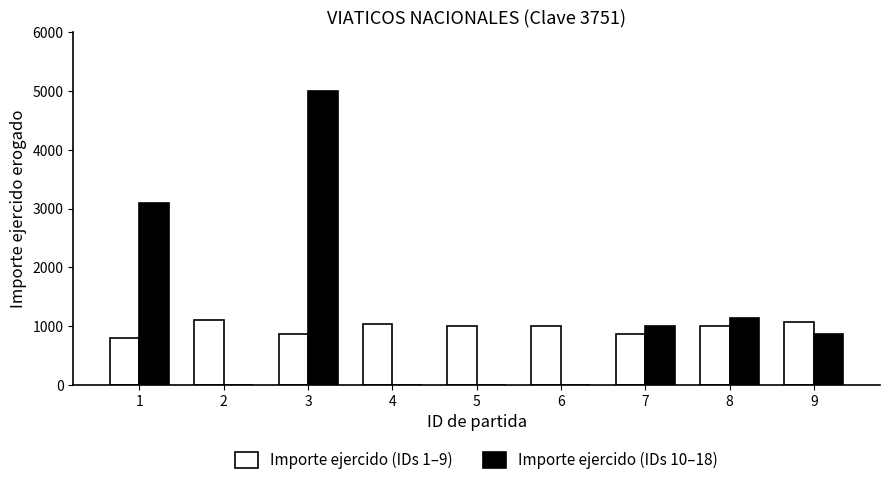

What is the greatest value displayed?

5000